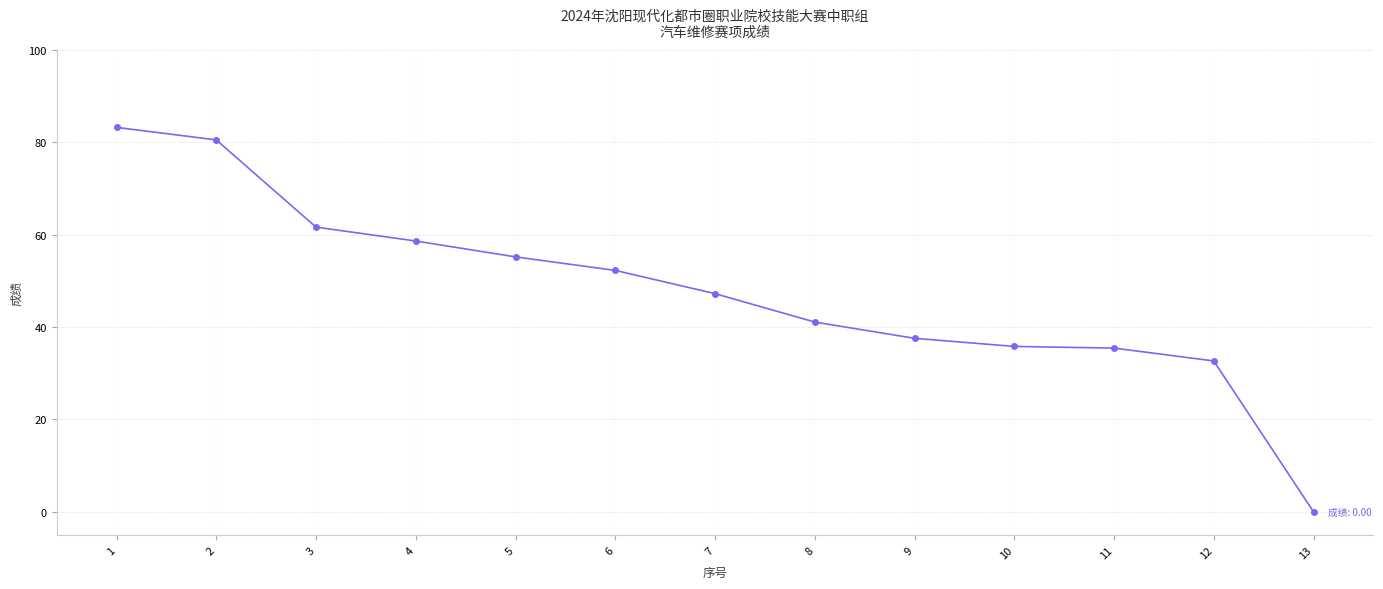

Between 12 and 9, which is larger?

9